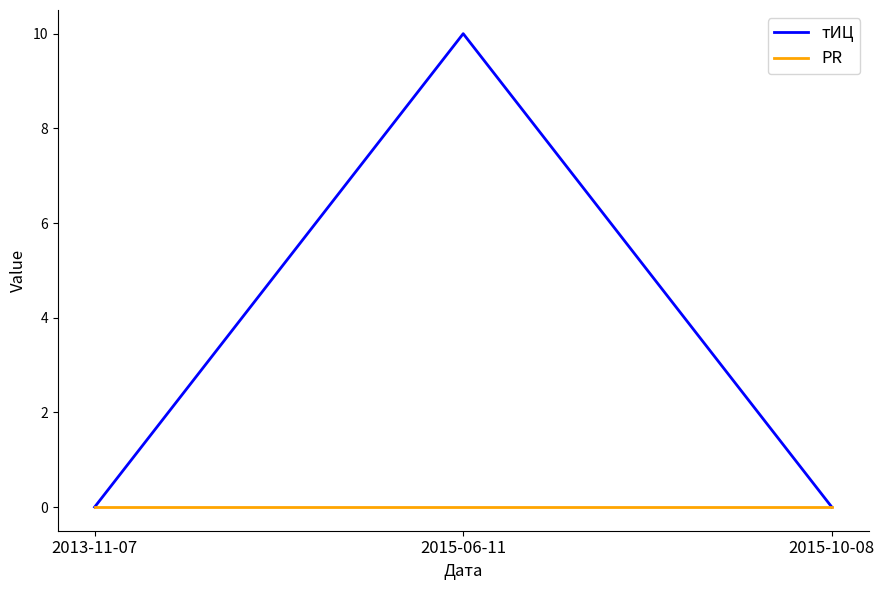

Which series has the largest range (max minus min)?

тИЦ